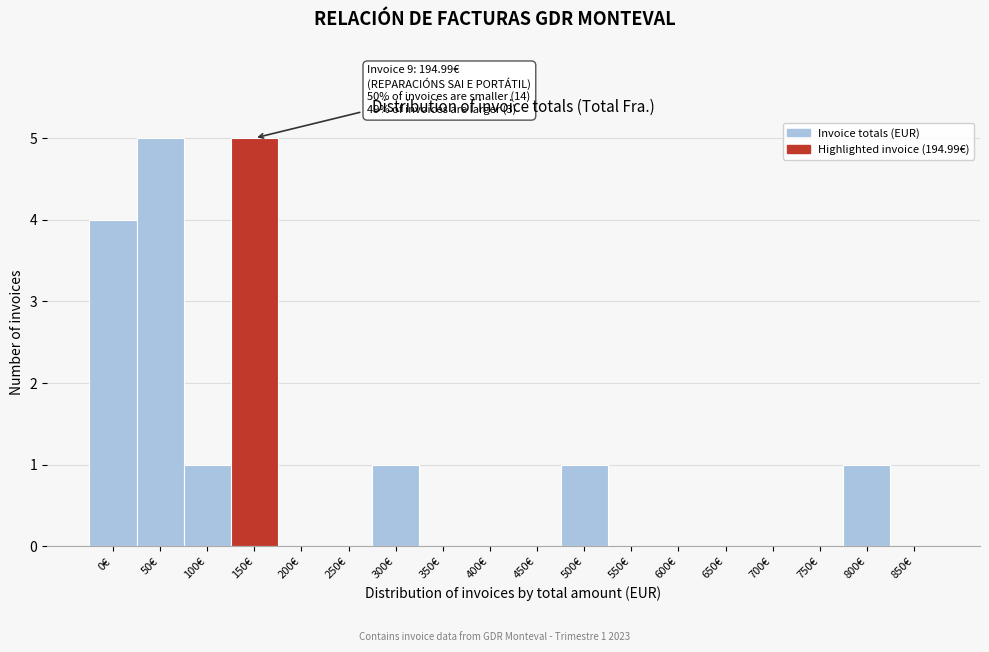

Reading right to left, what are all the values shown in this chart?

850€=0	800€=1	750€=0	700€=0	650€=0	600€=0	550€=0	500€=1	450€=0	400€=0	350€=0	300€=1	250€=0	200€=0	150€=5	100€=1	50€=5	0€=4